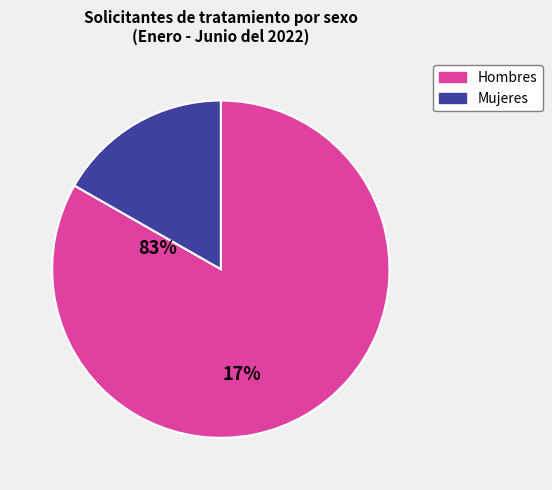

Count the number of slices in the pie.

2